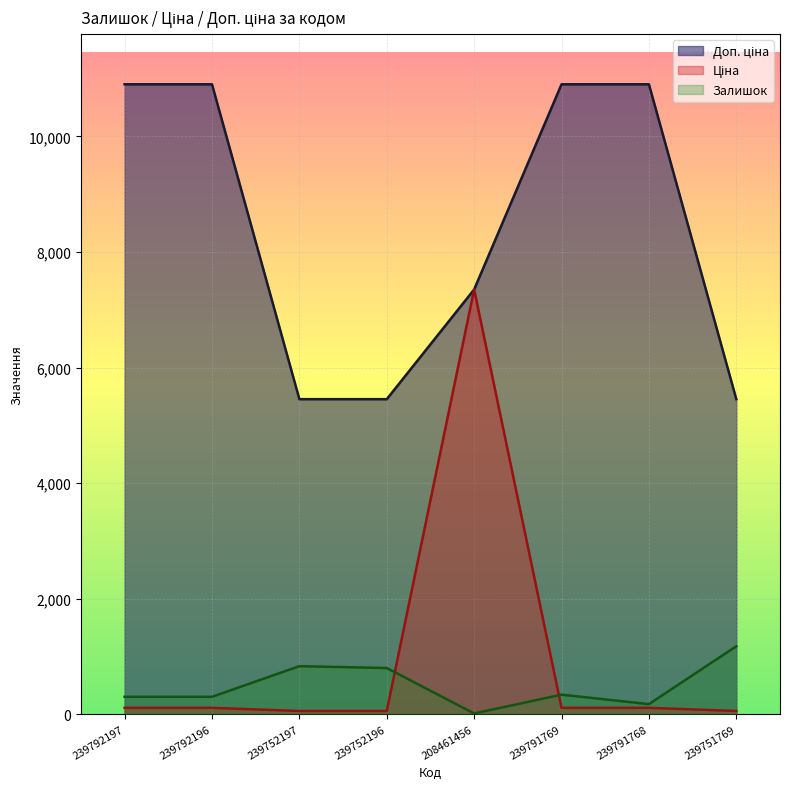

What value does the Доп. ціна series have at 239751769?

5452.0